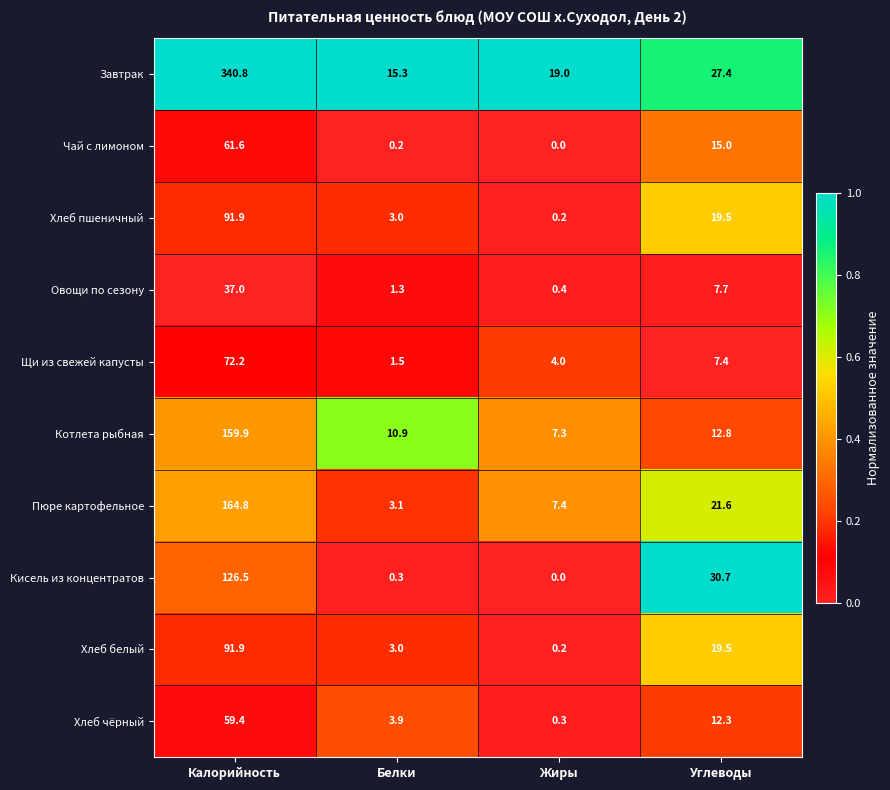

What is the sum of the Щи из свежей капусты values at Белки and Углеводы?

8.9